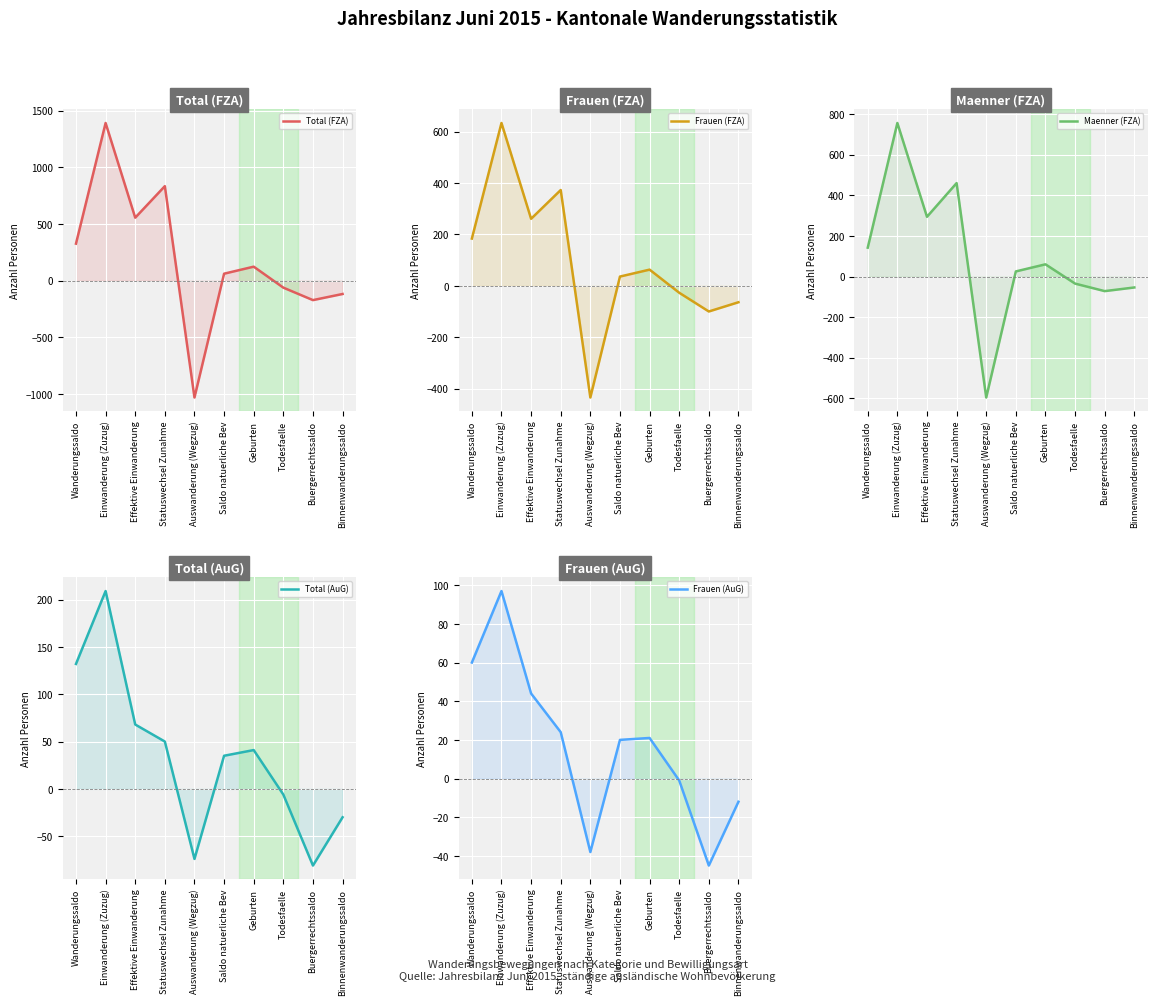

List the labels in order of Total (FZA) value, smallest first.

Auswanderung (Wegzug), Buergerrechtssaldo, Binnenwanderungssaldo, Todesfaelle, Saldo natuerliche Bev, Geburten, Wanderungssaldo, Effektive Einwanderung, Statuswechsel Zunahme, Einwanderung (Zuzug)